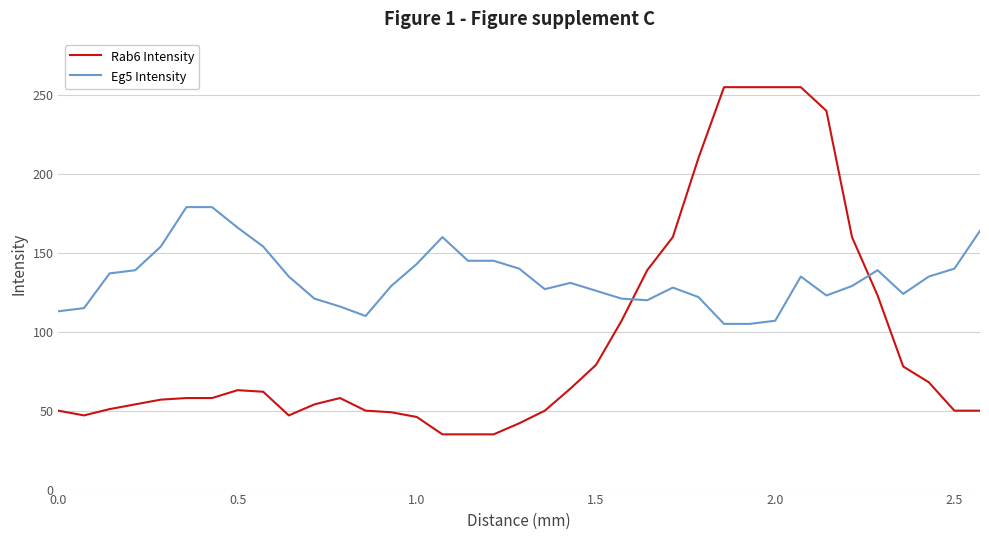

What is the smallest value displayed?

35